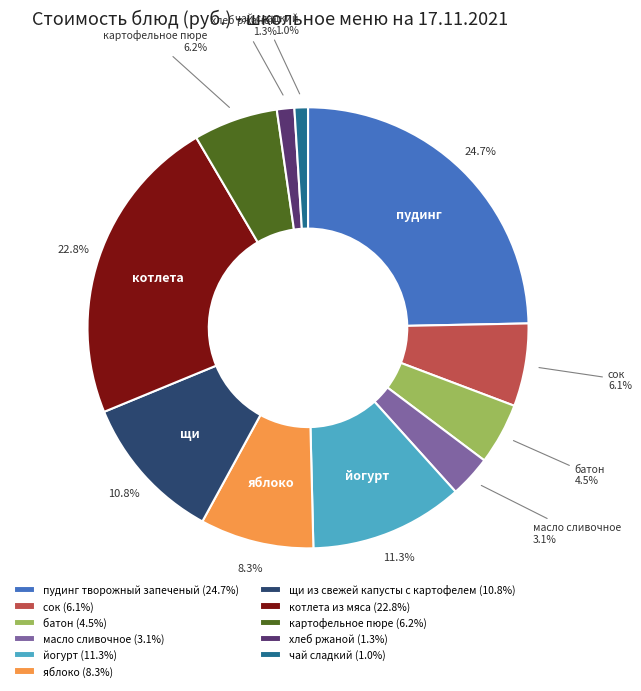

The чай сладкий slice represents 1% of the pie. True or false?

True